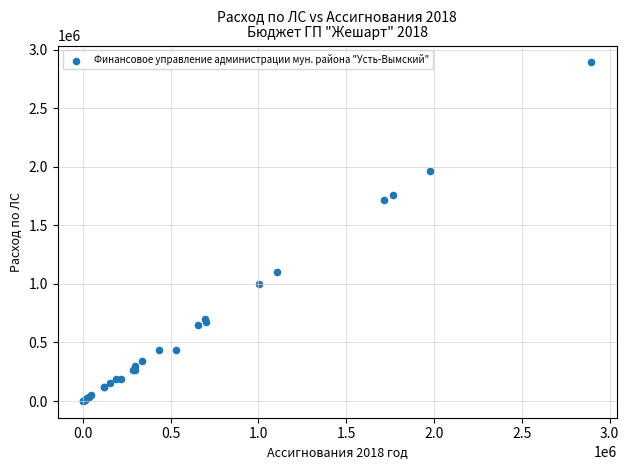

What Y value in the scatter plot is closest to 1446616?

1716455.3